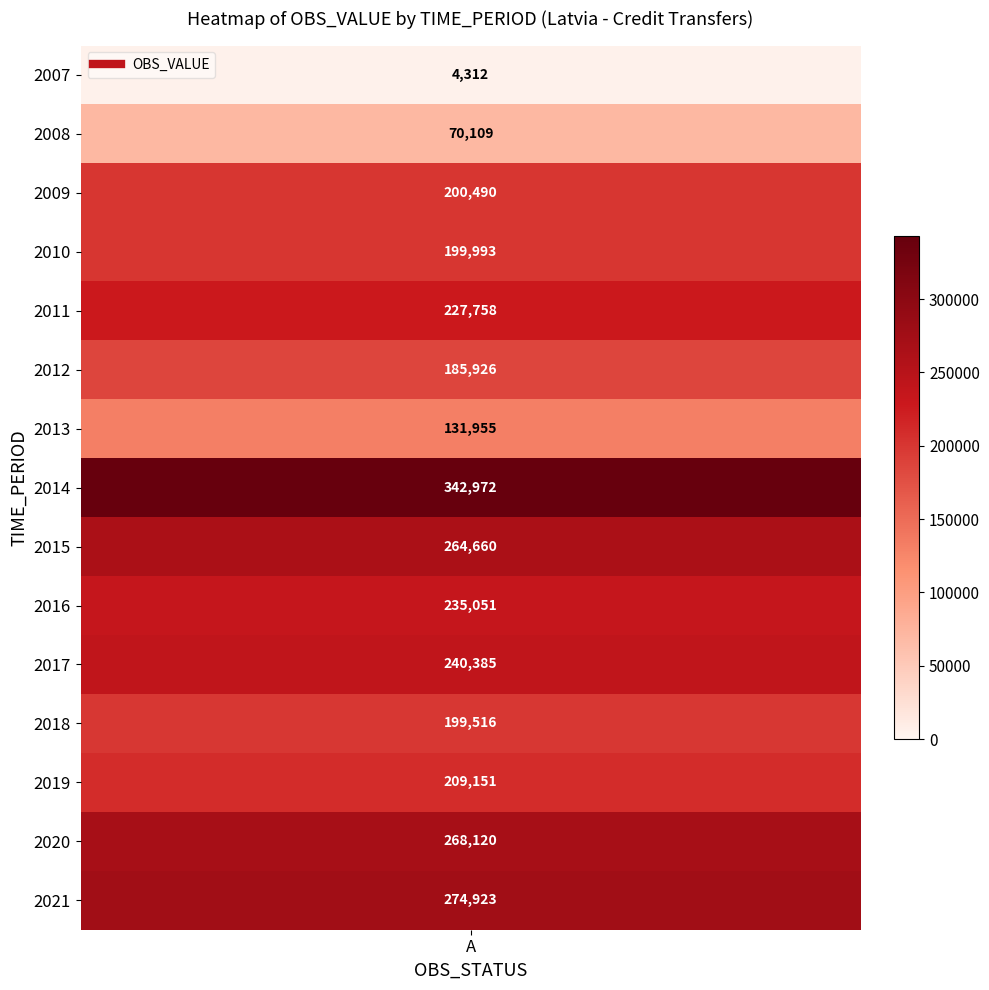

Rank the categories by value from lowest to highest.

2007, 2008, 2013, 2012, 2018, 2010, 2009, 2019, 2011, 2016, 2017, 2015, 2020, 2021, 2014